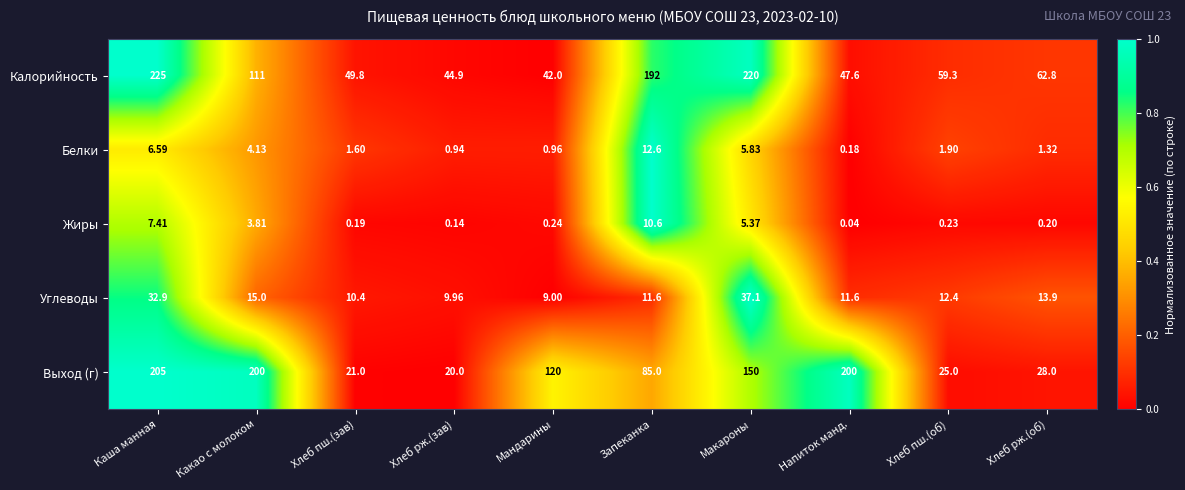

At which label does Выход (г) first exceed 120?

Каша манная